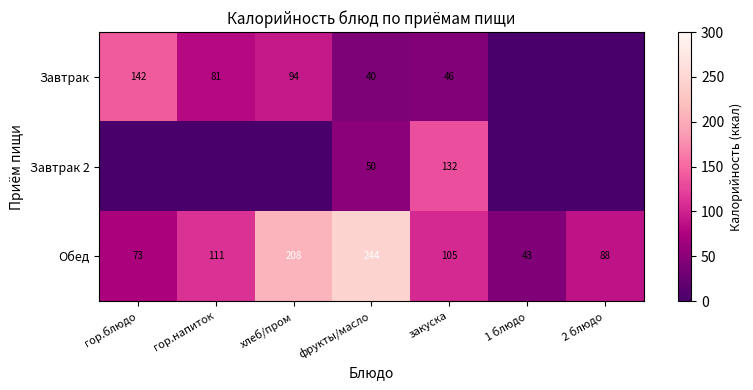

Where does the Обед series first go above 105?

гор.напиток